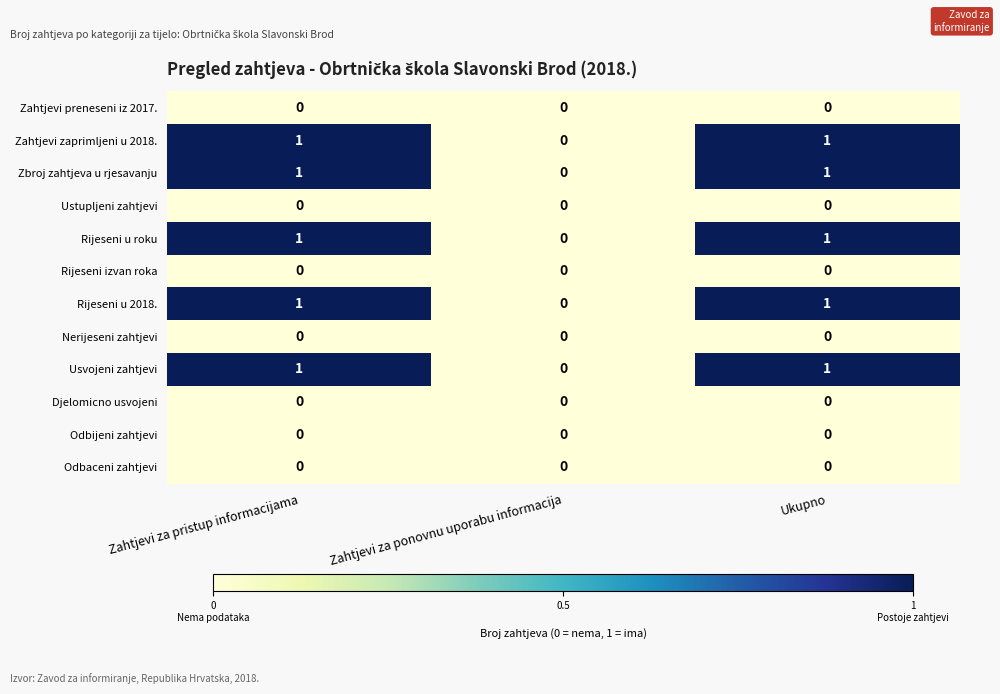

Count the Zbroj zahtjeva u rjesavanju values in the range 0 to 1.

3